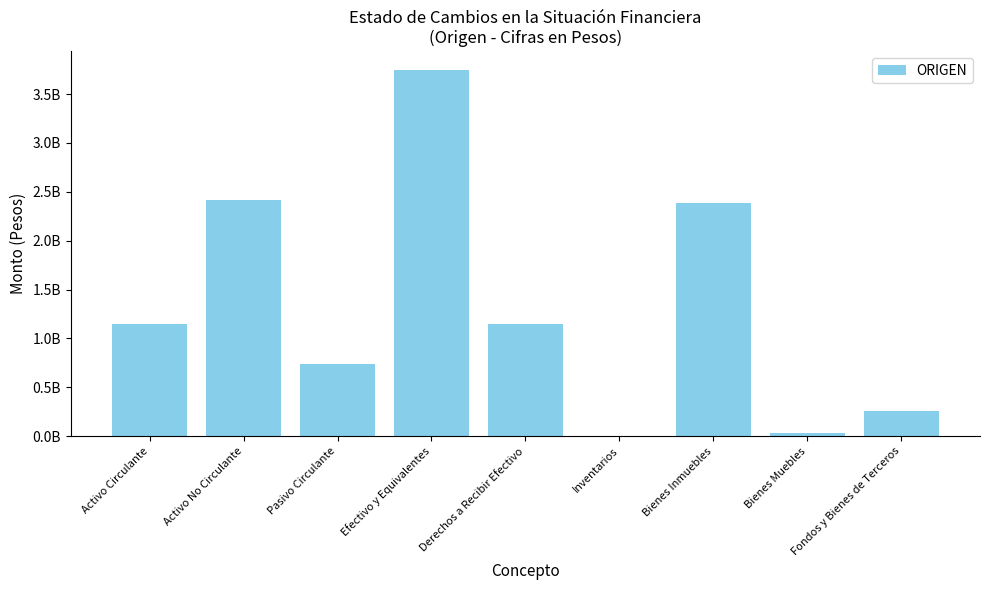

Which label corresponds to the largest value in the chart?

Efectivo y Equivalentes